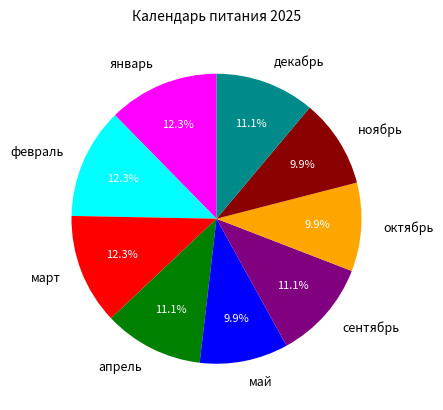

Is ноябрь the majority of the pie?

No